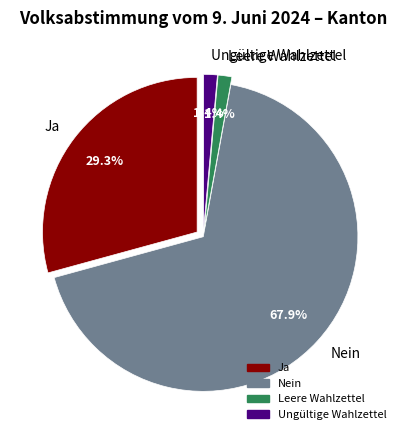

To the nearest percent, what is the average slice percentage?

25%